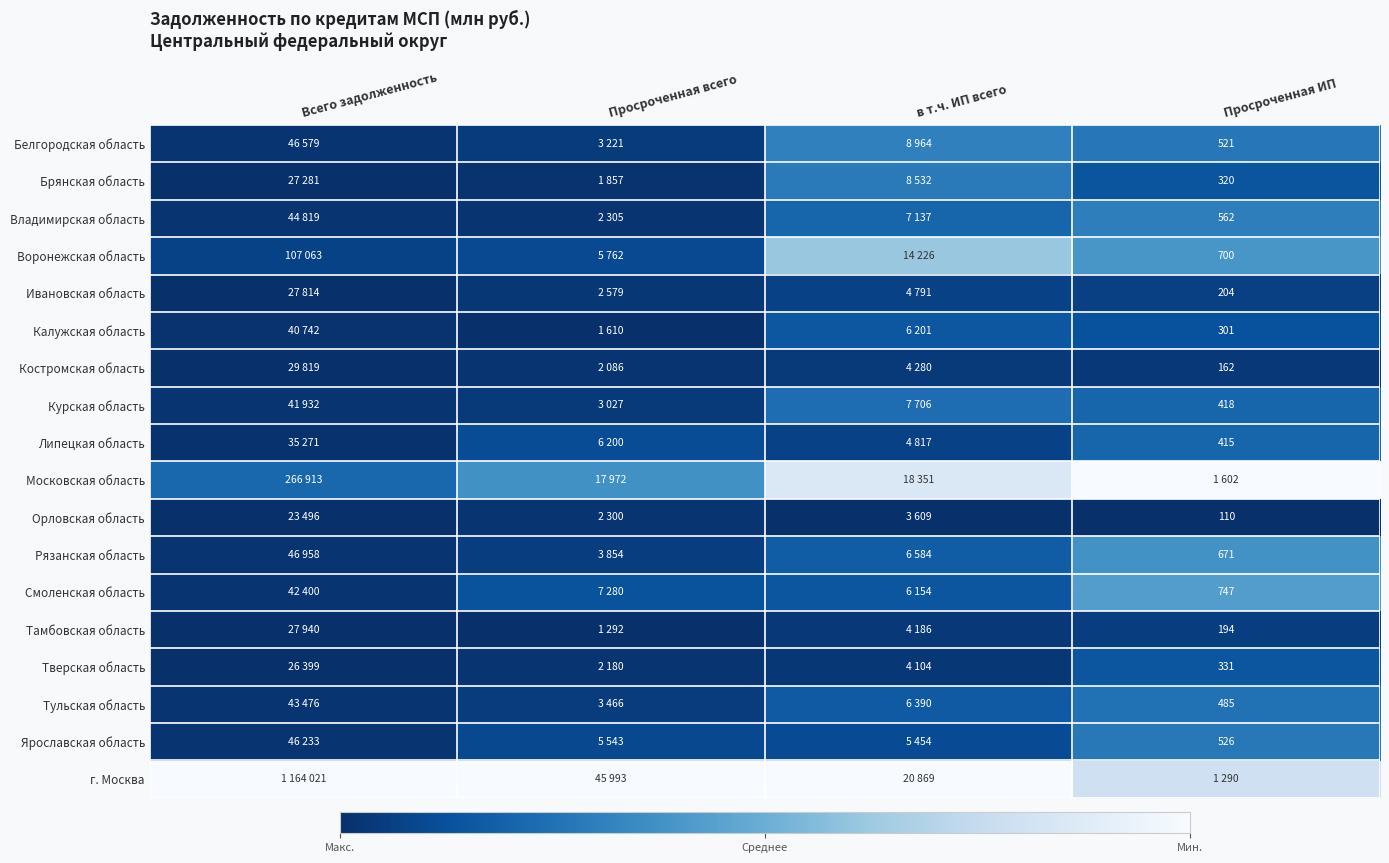

At Просроченная всего, list the series in order from smallest to largest.

Тамбовская область, Калужская область, Брянская область, Костромская область, Тверская область, Орловская область, Владимирская область, Ивановская область, Курская область, Белгородская область, Тульская область, Рязанская область, Ярославская область, Воронежская область, Липецкая область, Смоленская область, Московская область, г. Москва